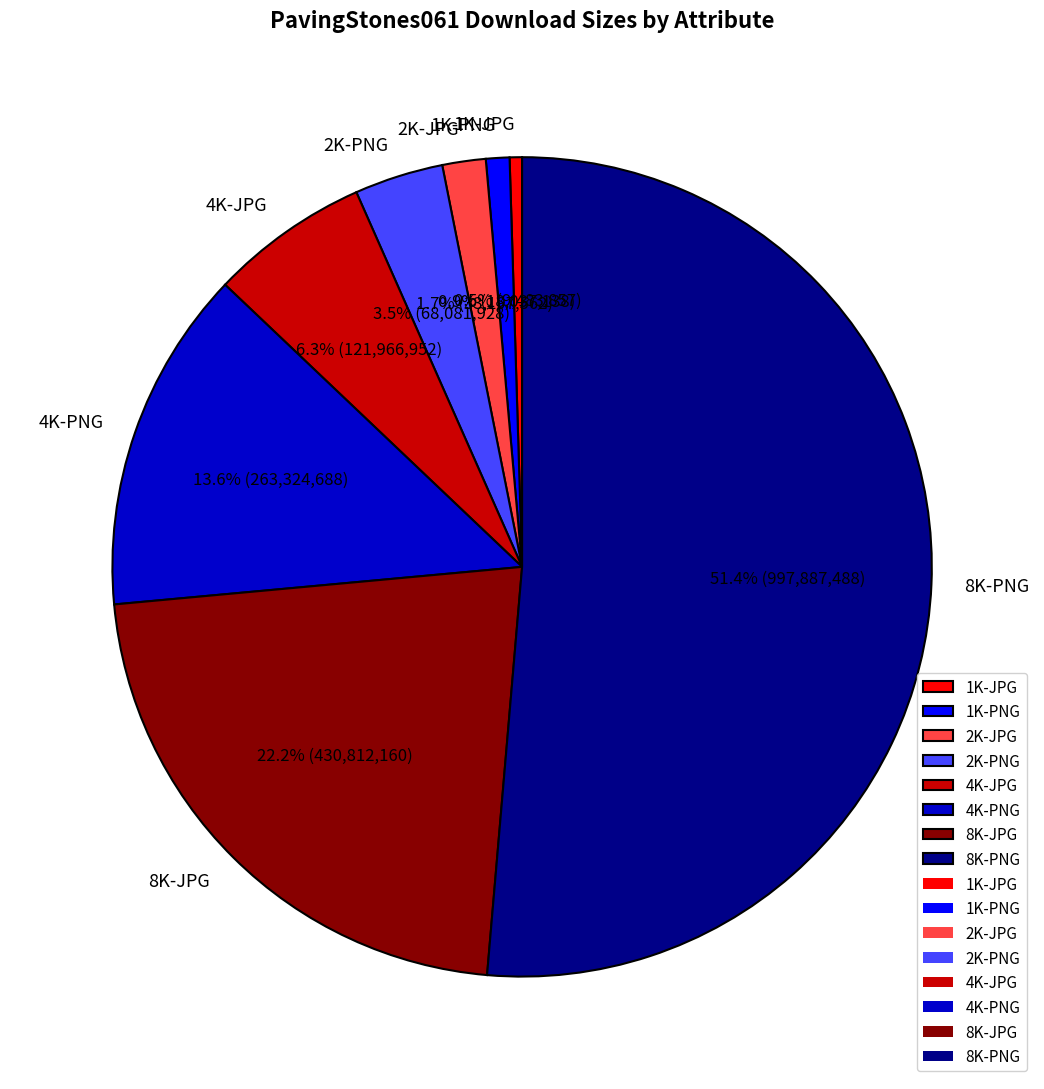

Is there a majority slice in this chart?

Yes